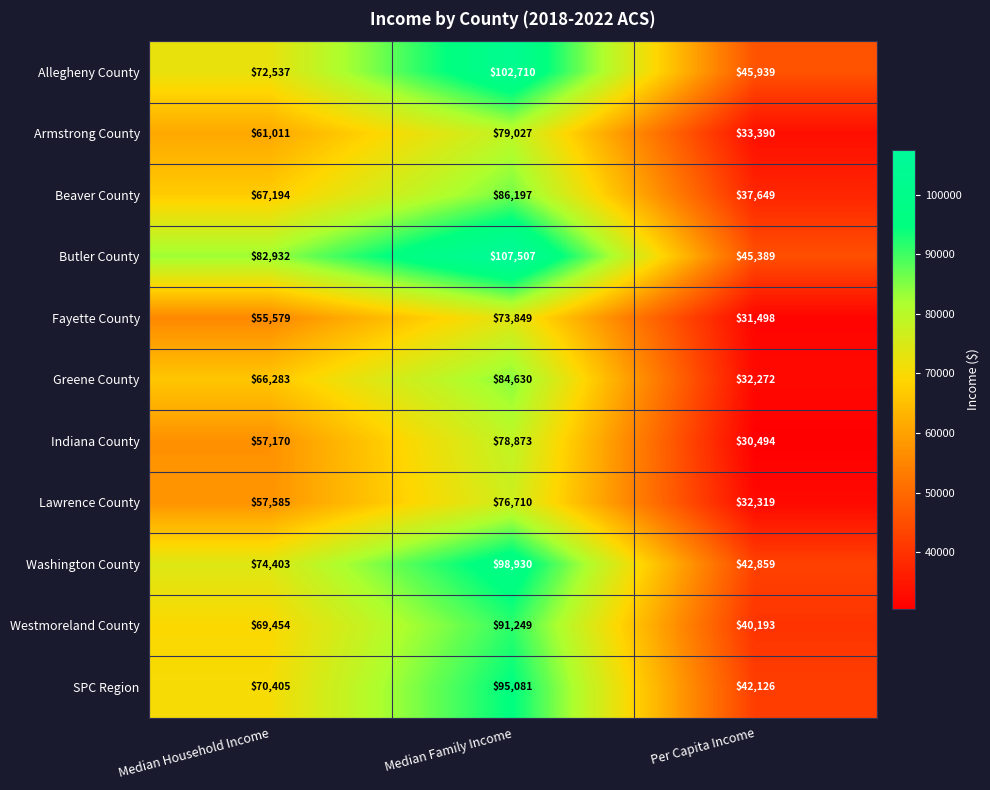

Rank the series by their maximum value, from lowest to highest.

Fayette County, Lawrence County, Indiana County, Armstrong County, Greene County, Beaver County, Westmoreland County, SPC Region, Washington County, Allegheny County, Butler County